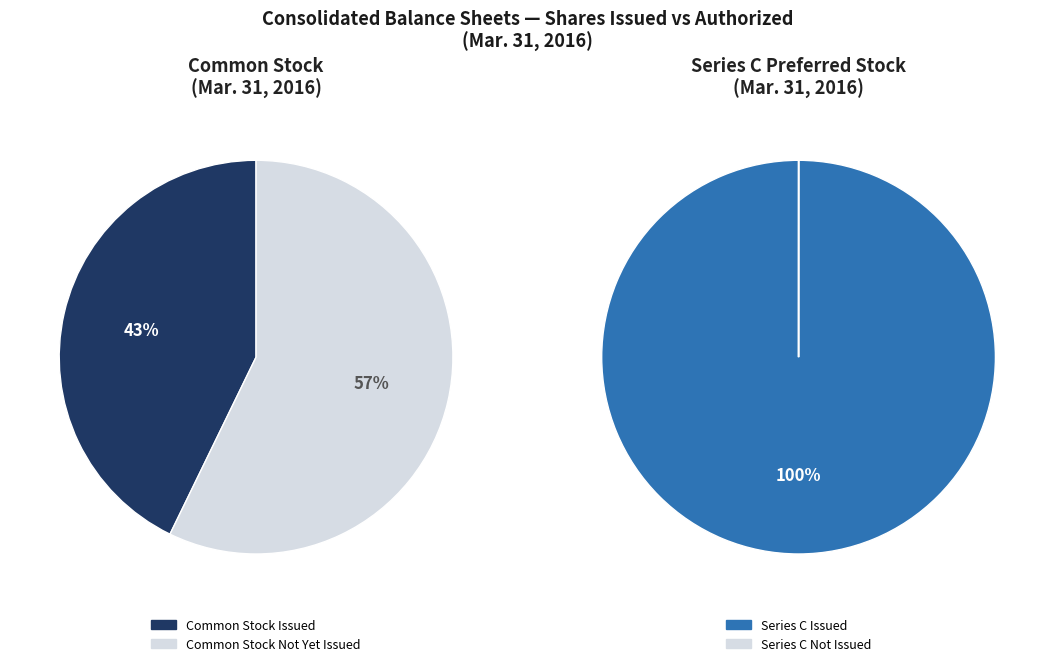

Does Common Stock, Shares Authorized represent more than half of the total?

Yes